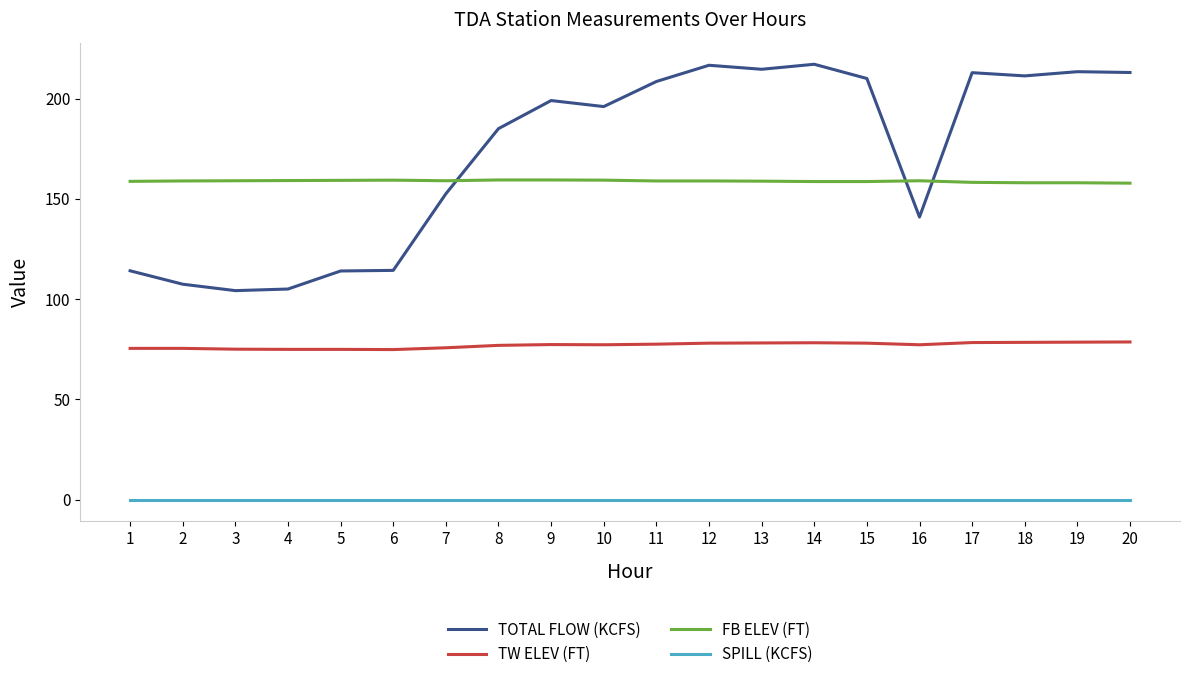

Which series has the largest total across all categories?

TOTAL FLOW (KCFS)